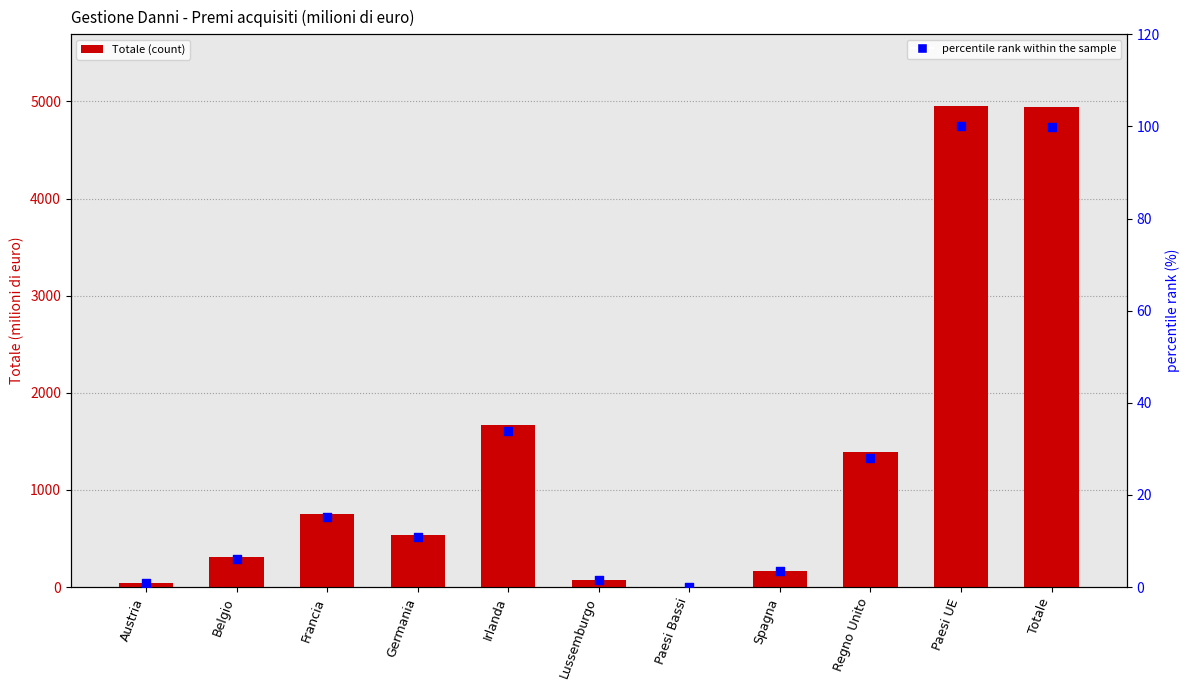

What are all the series names shown in the legend?

Totale, percentile rank within the sample